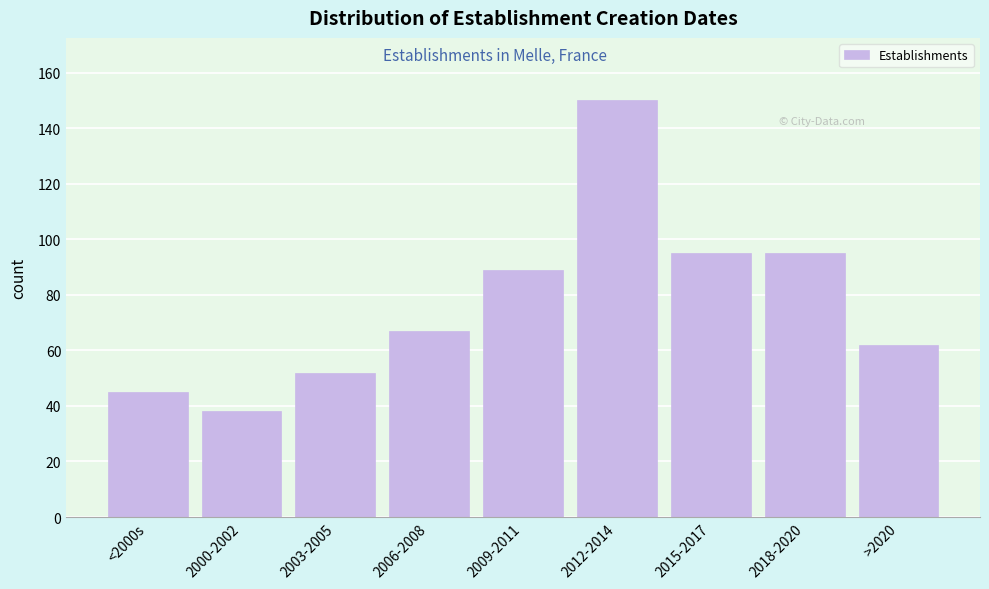

Reading left to right, what are all the values shown in this chart?

<2000s=45	2000-2002=38	2003-2005=52	2006-2008=67	2009-2011=89	2012-2014=150	2015-2017=95	2018-2020=95	>2020=62